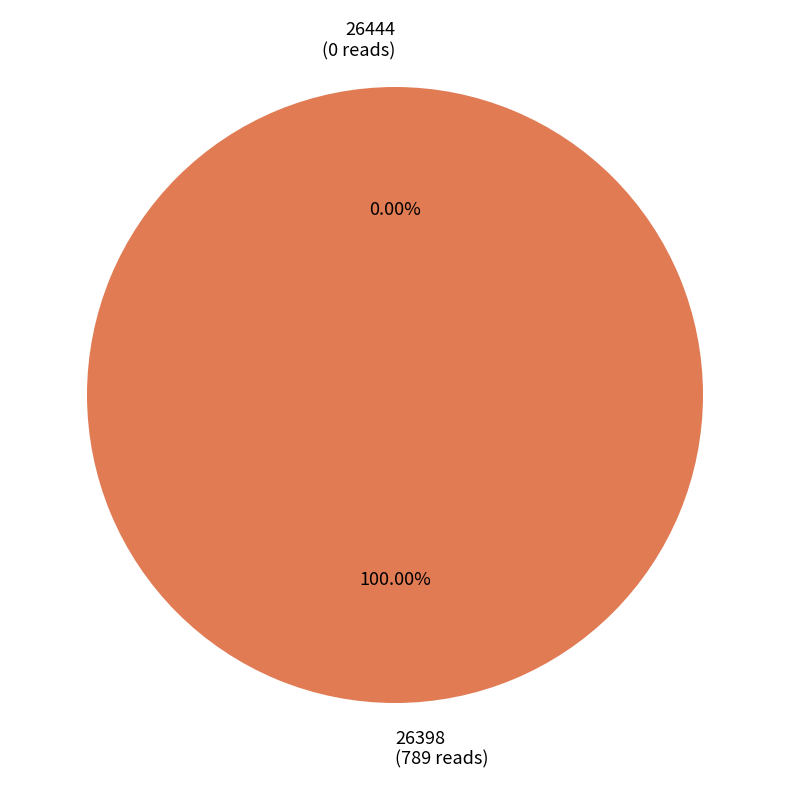

To the nearest percent, what percentage of the pie is 26398?

100%